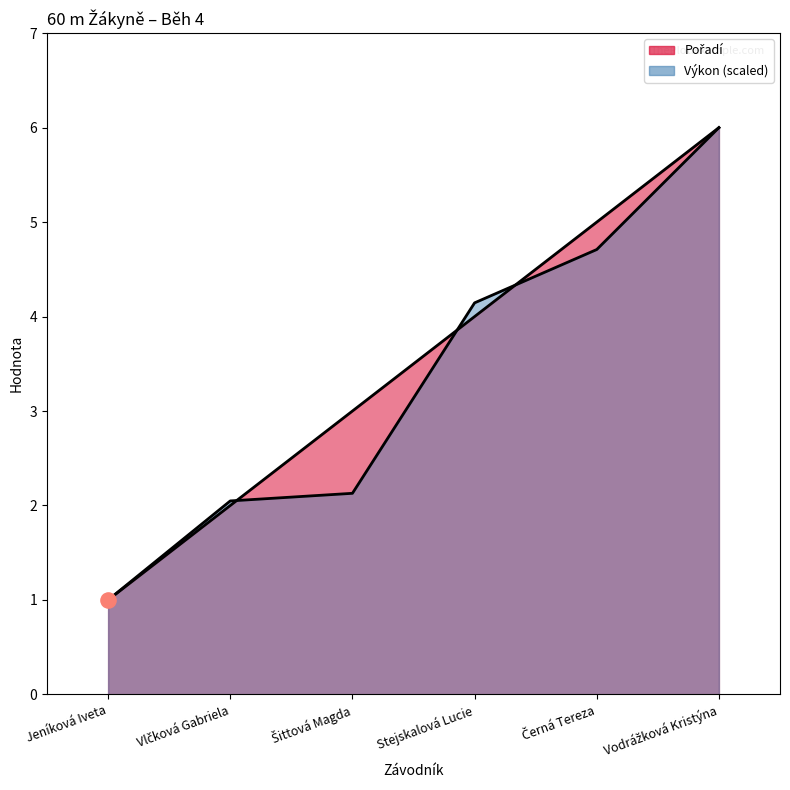

Which series has the largest Y range (max minus min)?

Pořadí